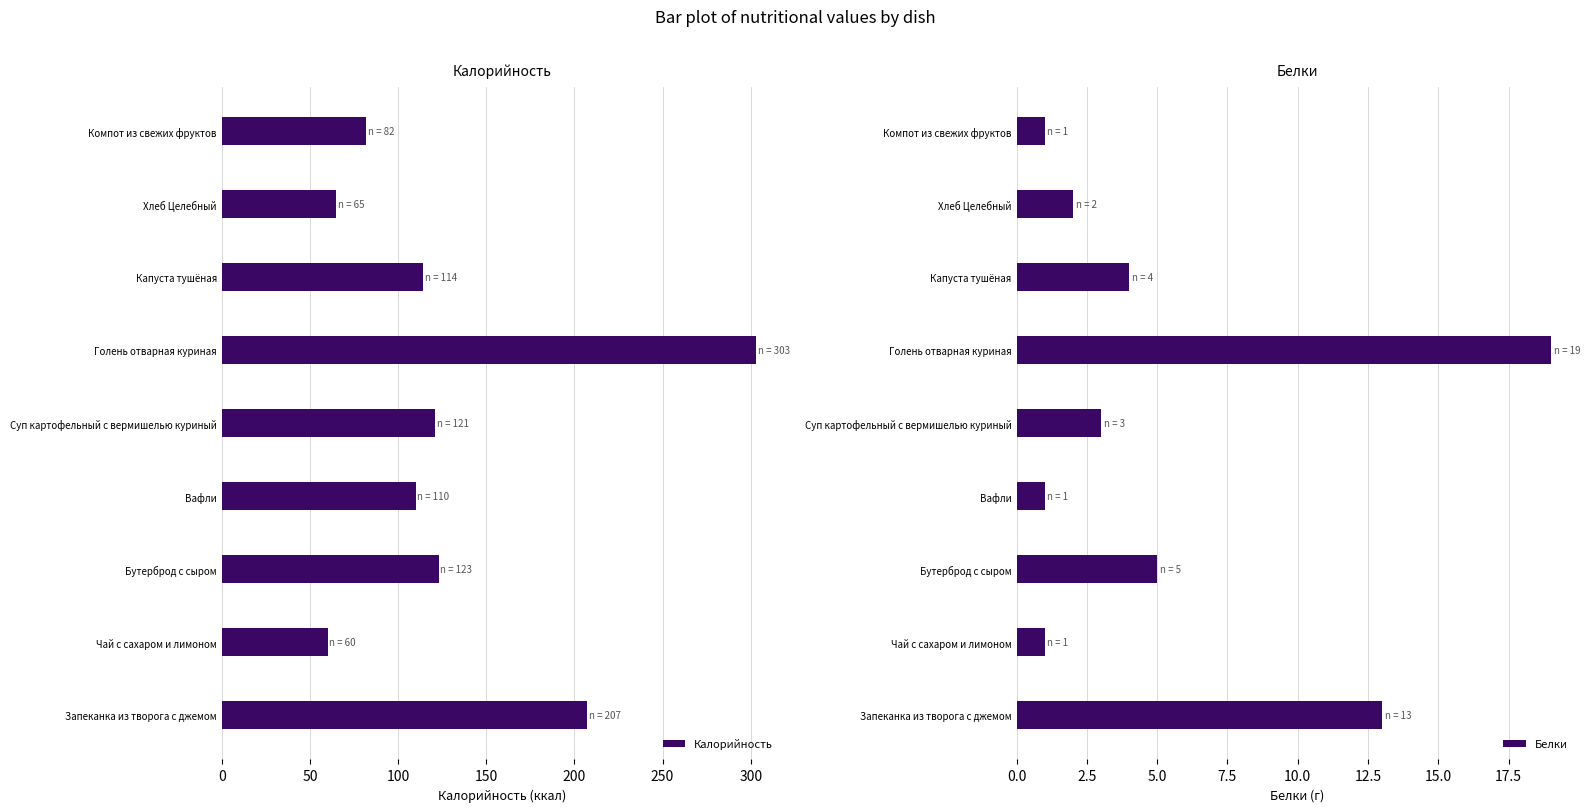

What is the difference between the Калорийность values at Голень отварная куриная and Запеканка из творога с джемом?

96